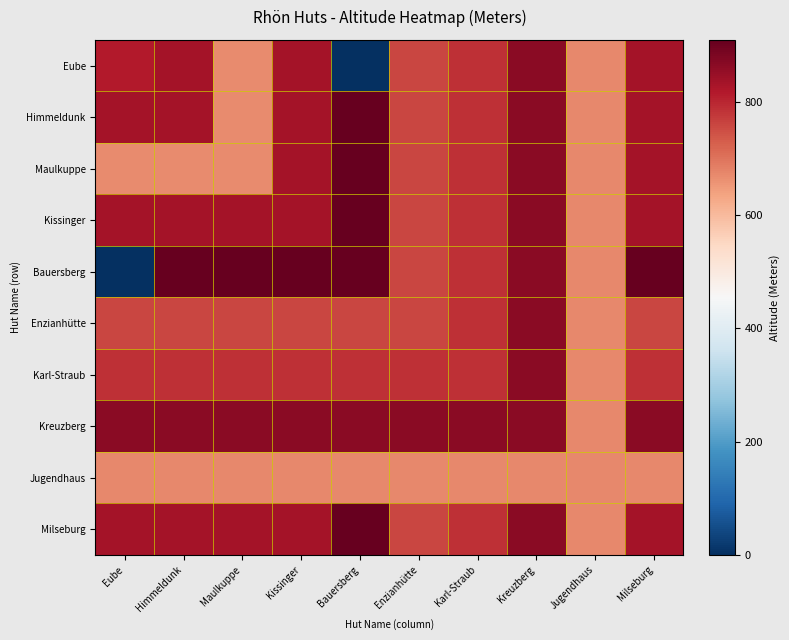

Which series changed the most between Enzianhütte and Karl-Straub?

Eube